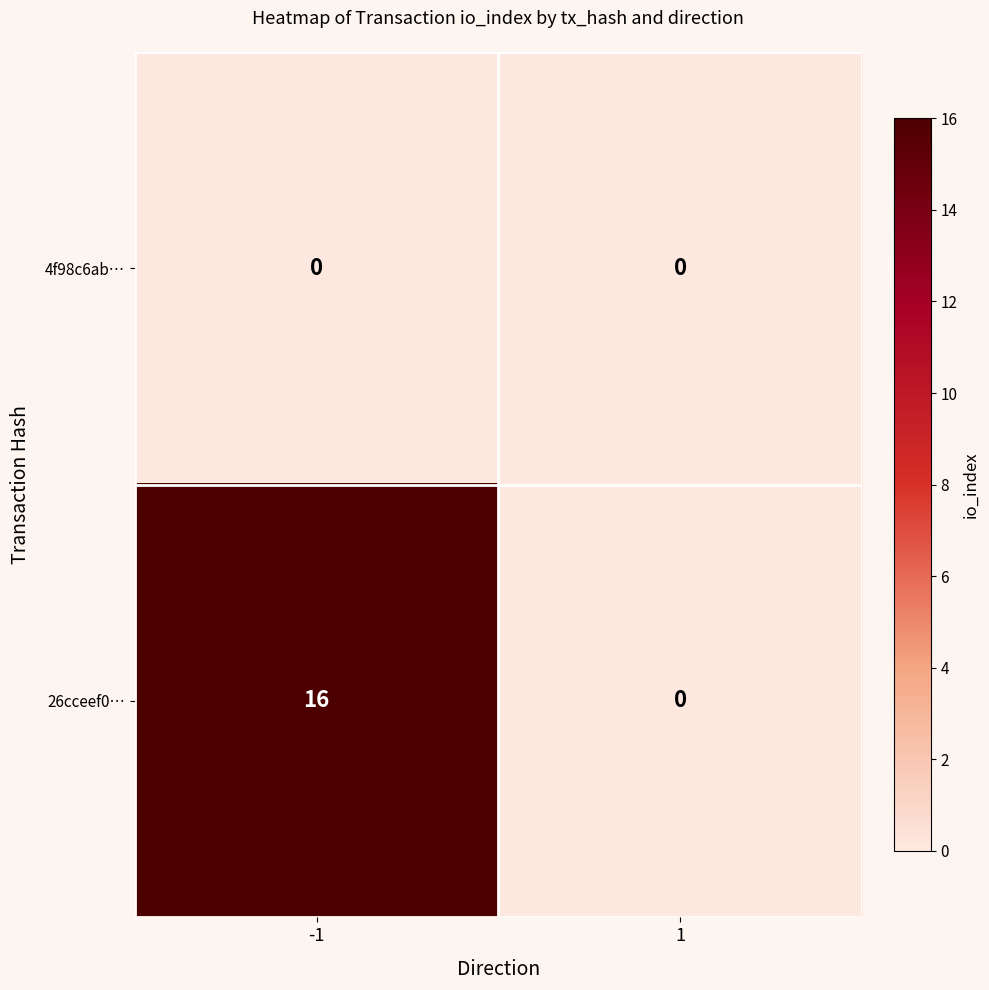

What is the greatest value displayed?

16